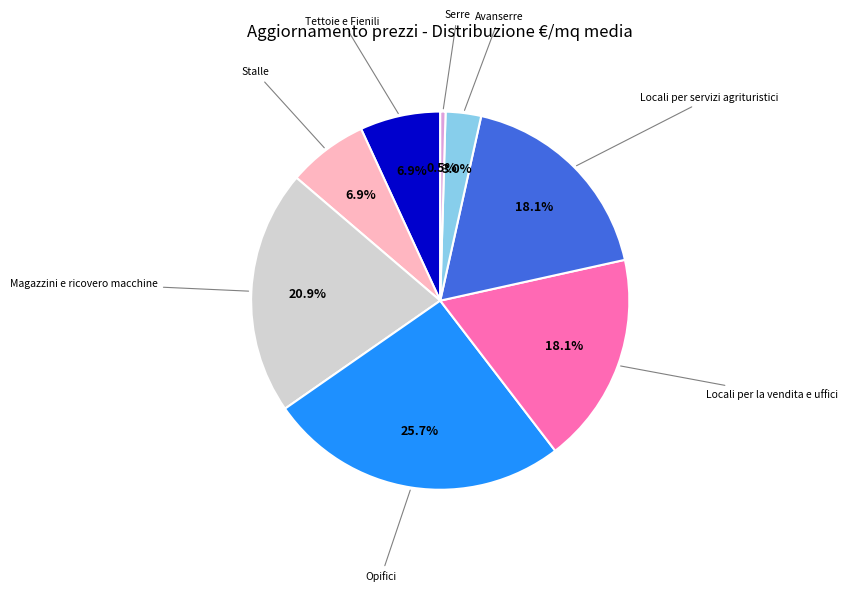

To the nearest percent, what percentage of the pie is Tettoie e Fienili?

7%